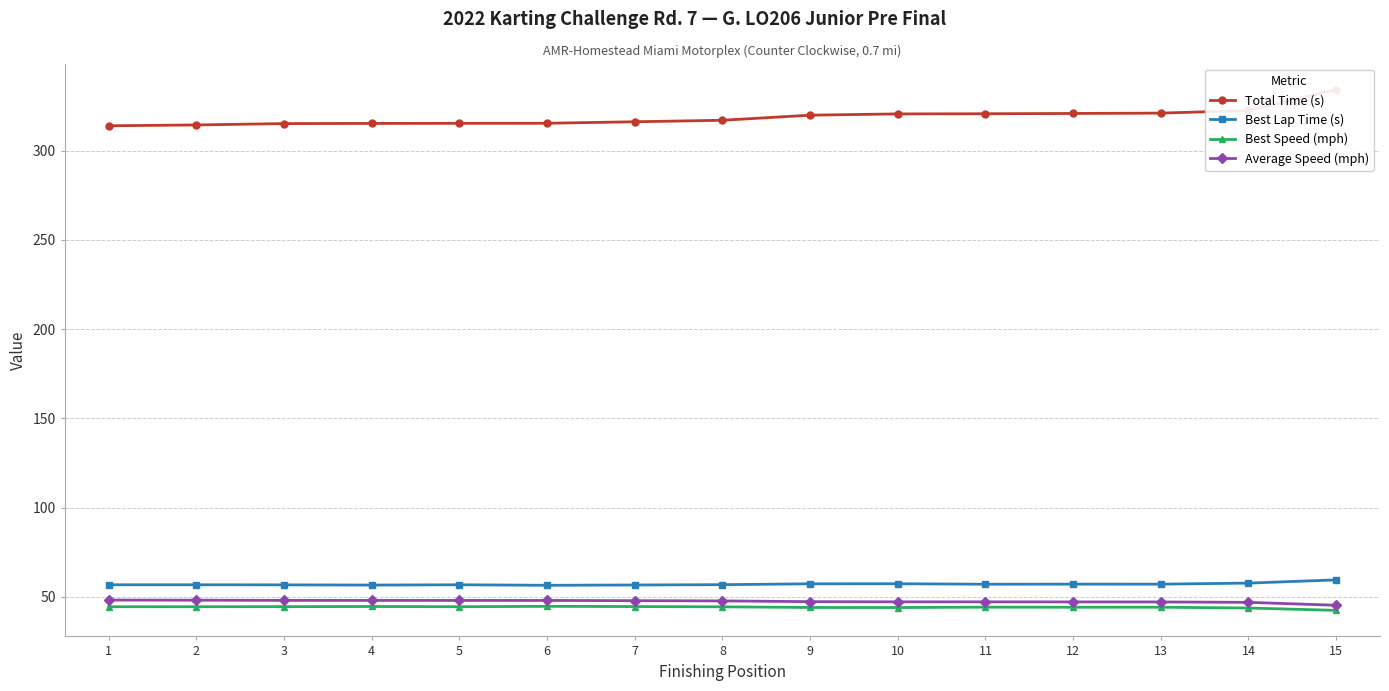

What is the difference between the maximum and second lowest values in the Best Speed (mph) series?

0.9